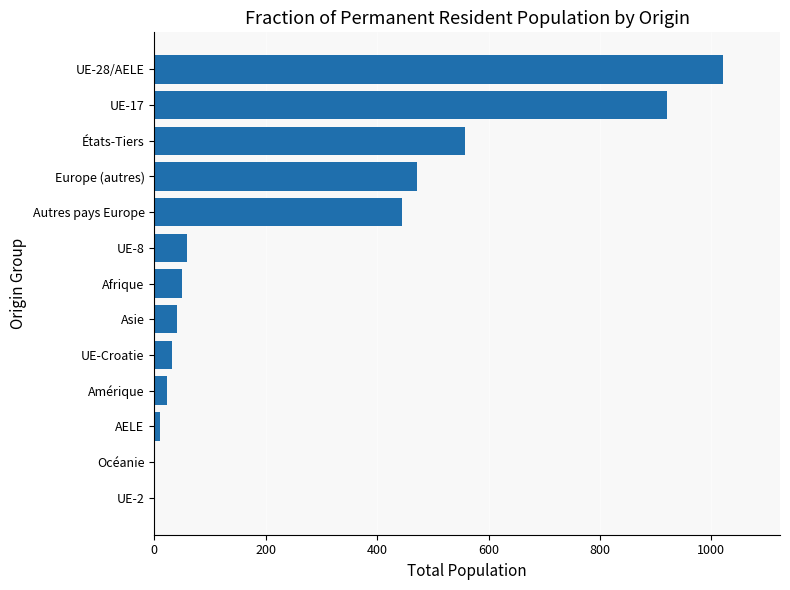

What is the ratio of the value at Europe (autres) to the value at Autres pays Europe?

1.1